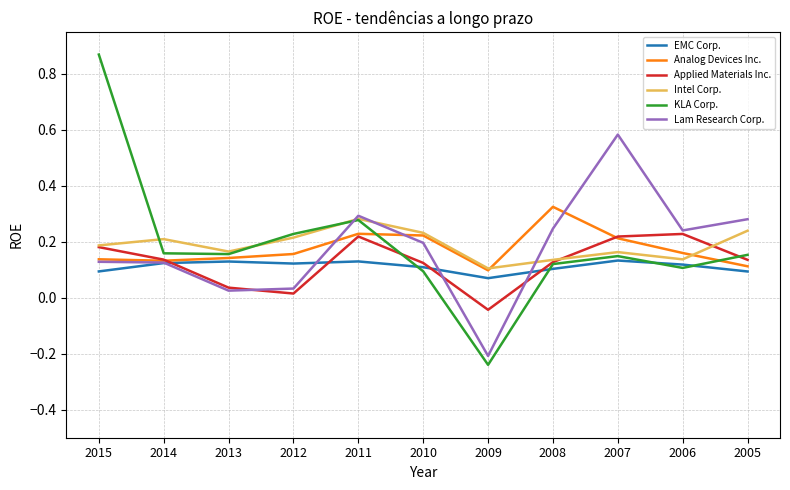

Count the number of categories in the chart.

11